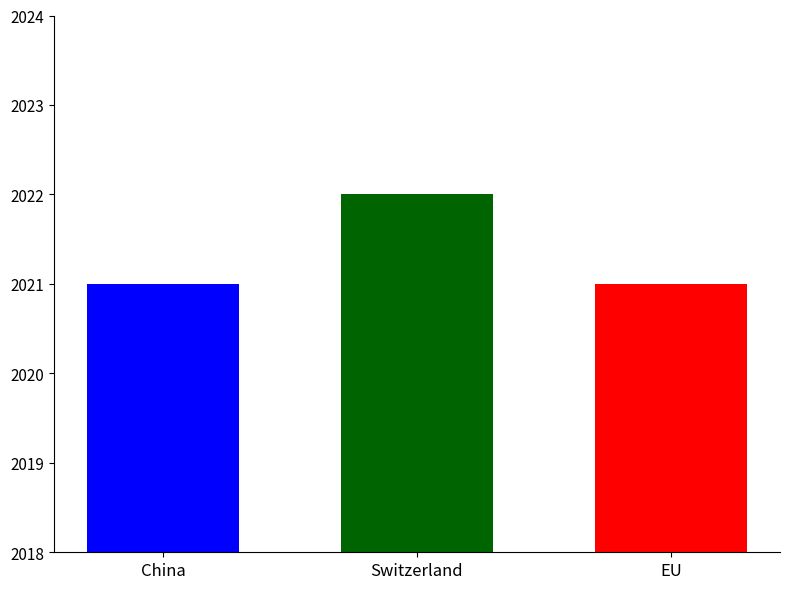

What is the greatest value displayed?

2022